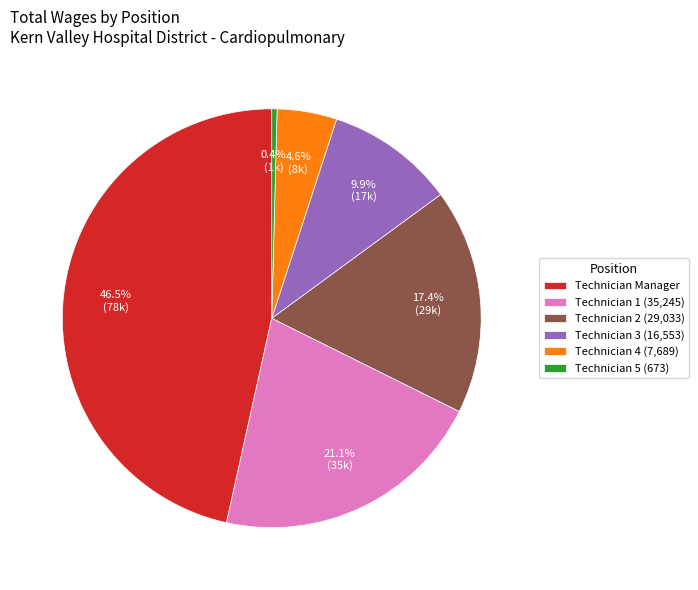

Is Technician 4 (7,689) the majority of the pie?

No